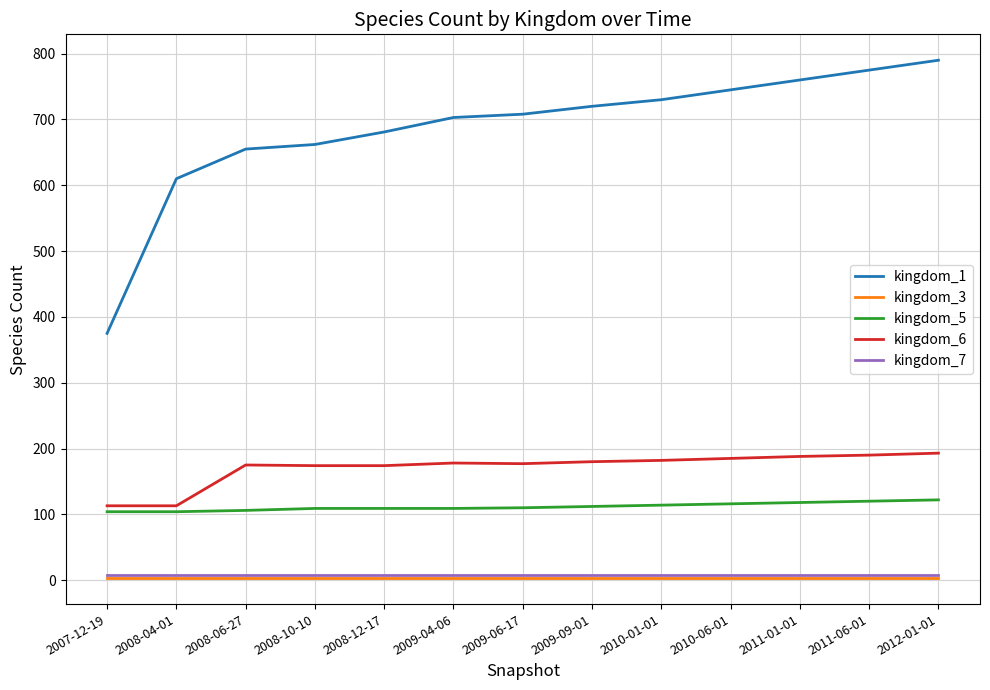

What is the smallest value displayed?

3